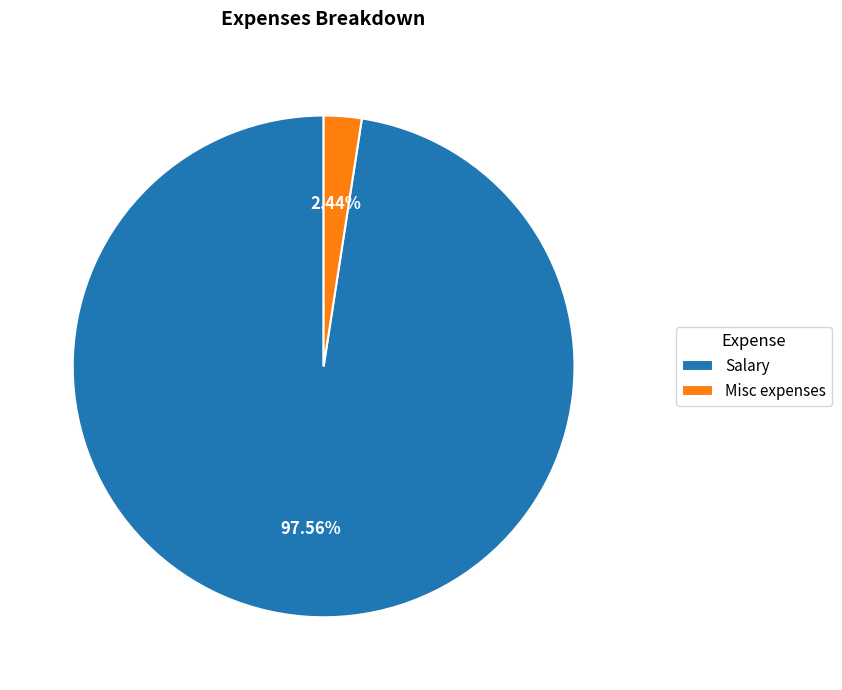

What is the total percentage of Misc expenses and Salary?

100.0%